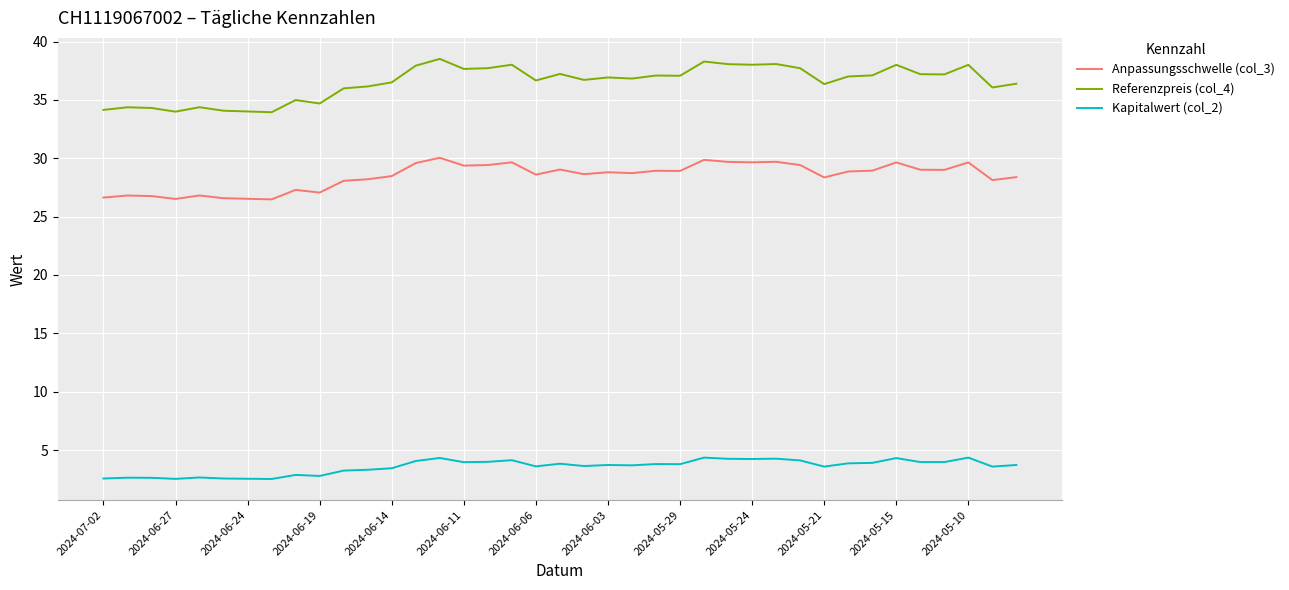

Which series has the widest spread of values?

Referenzpreis (col_4)